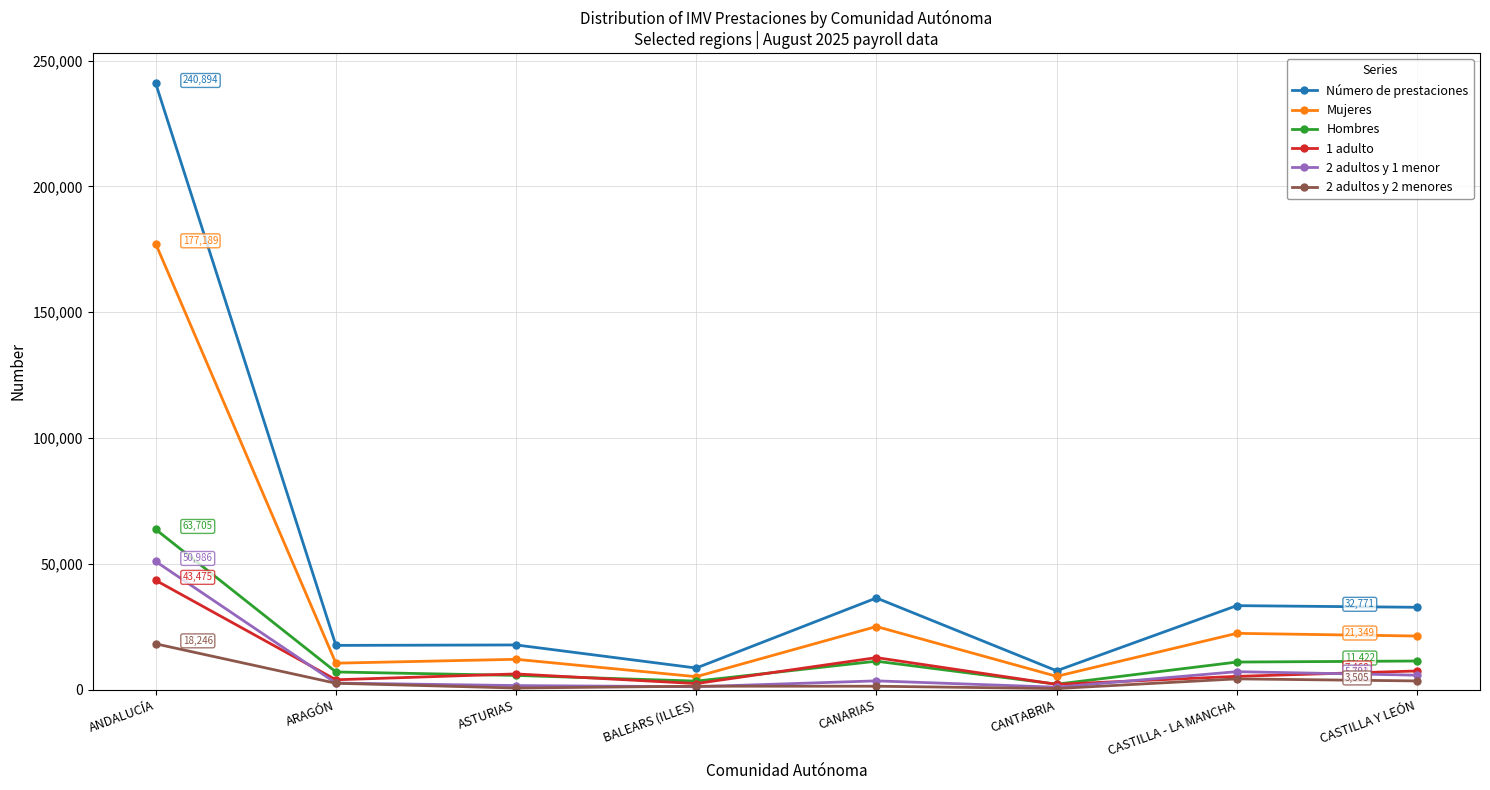

True or false: 2 adultos y 1 menor and Número de prestaciones intersect in this chart.

False